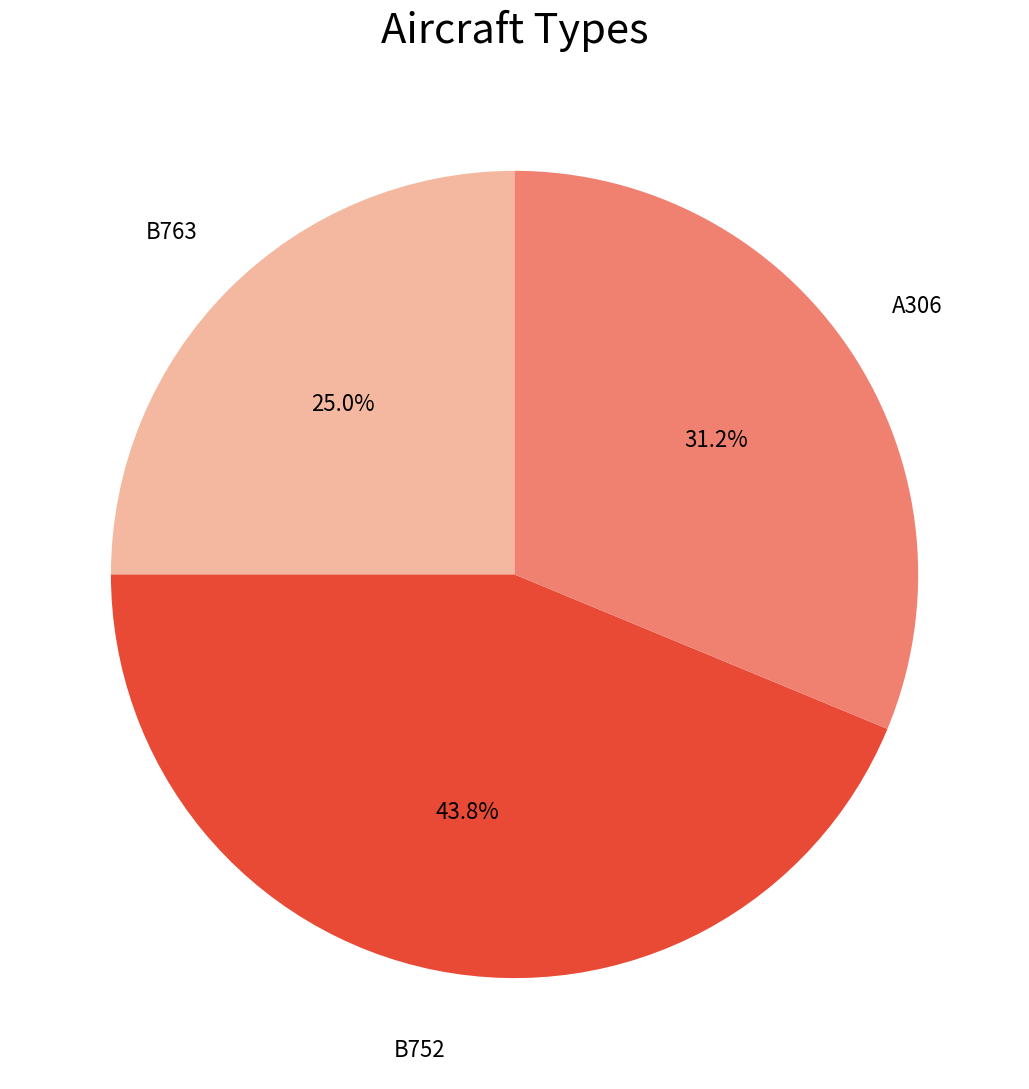

Is there any slice that represents more than half of the pie?

No